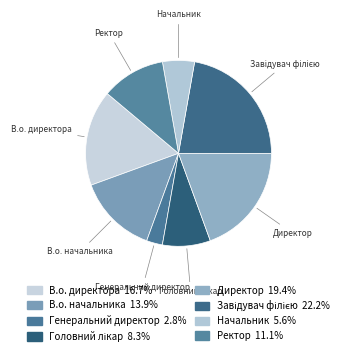

True or false: Начальник accounts for 1% of the total.

False